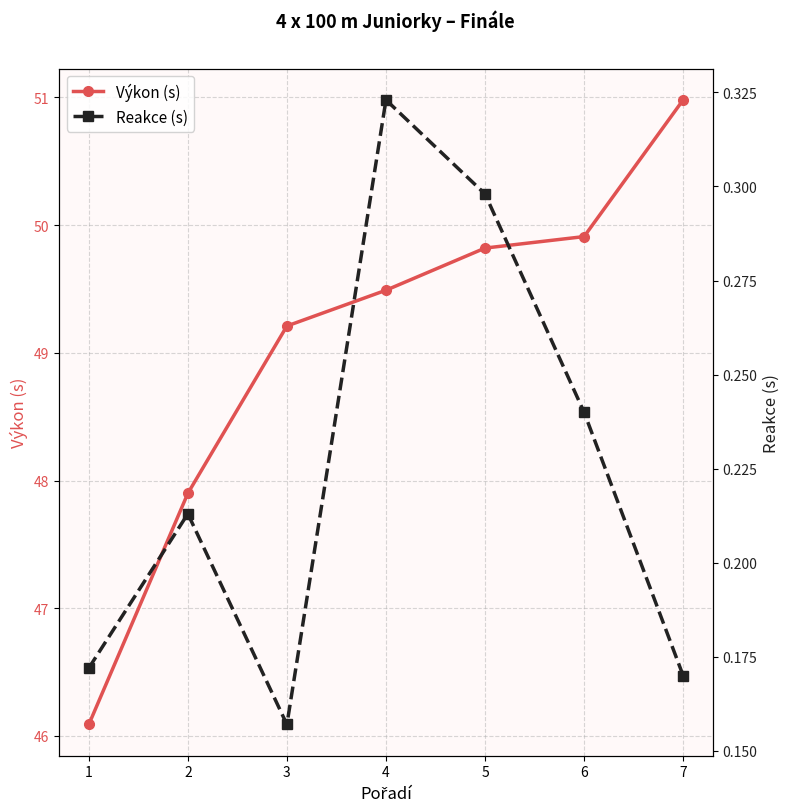

Where is Reakce (s) nearest to the value 0?

3